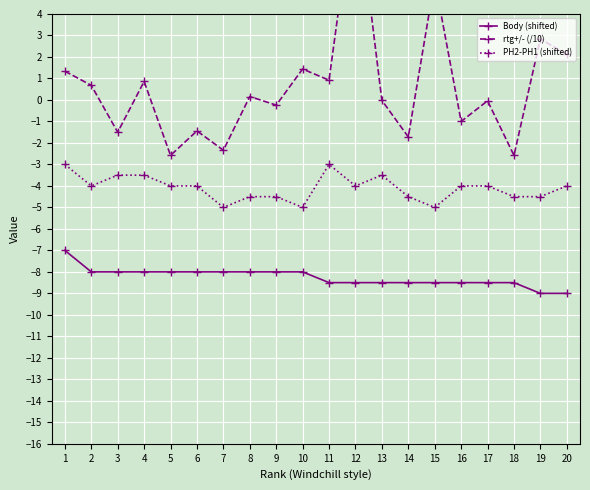

Does the chart display data point markers on the line(s)?

Yes